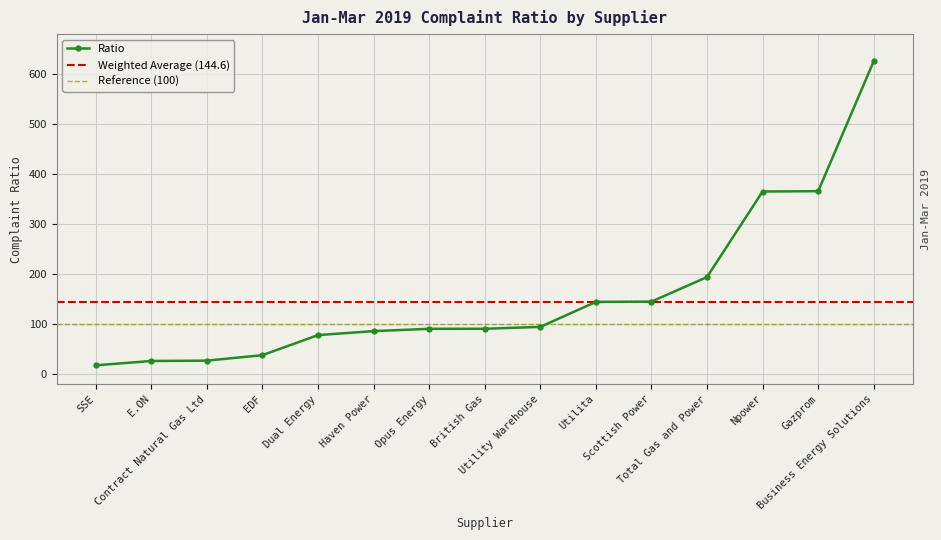

What is the sum of all values?

2390.0